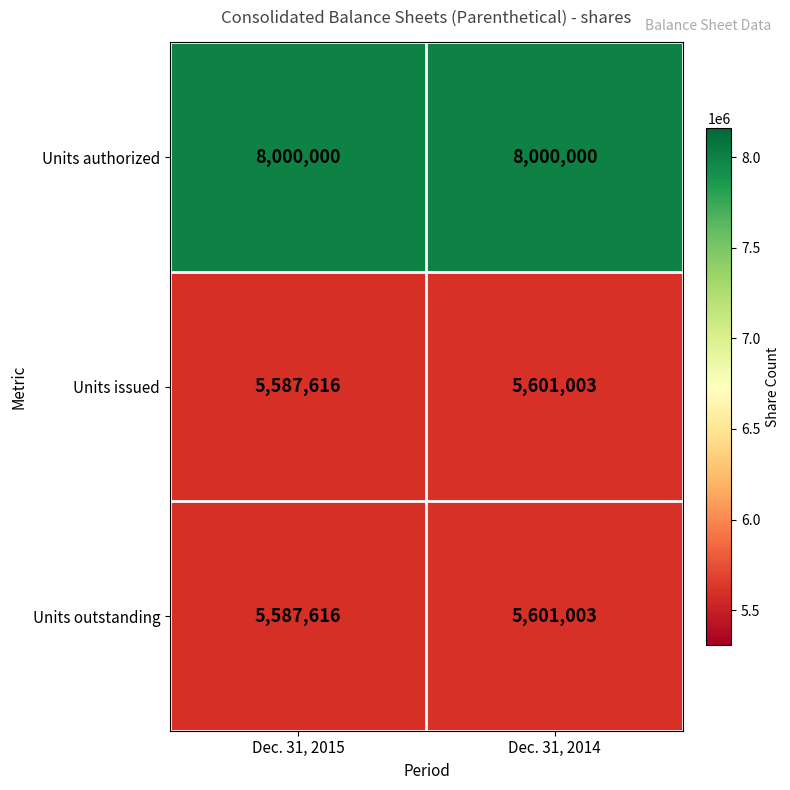

How many data points does each series have?

2